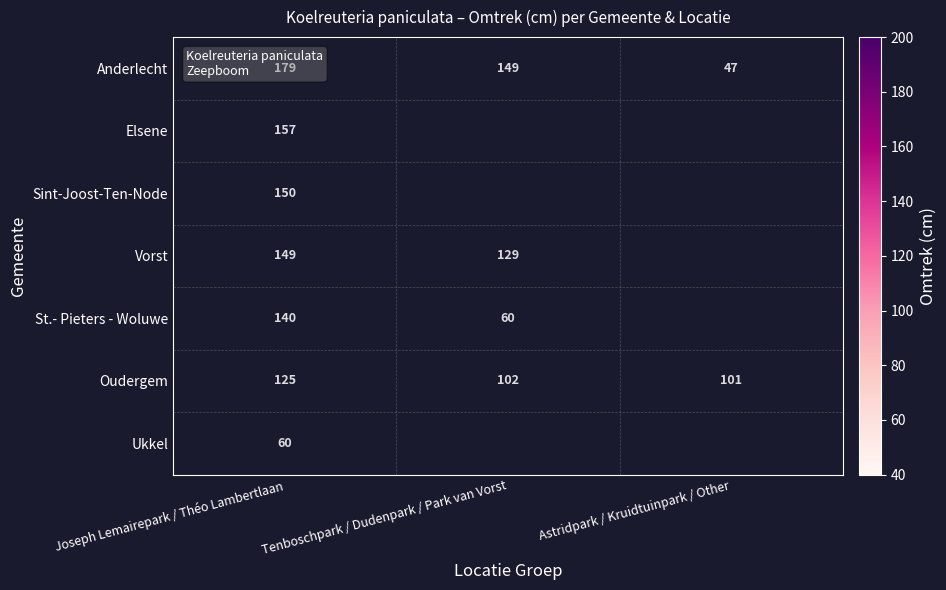

Rank the categories by Oudergem value from lowest to highest.

Astridpark / Kruidtuinpark / Other, Tenboschpark / Dudenpark / Park van Vorst, Joseph Lemairepark / Théo Lambertlaan